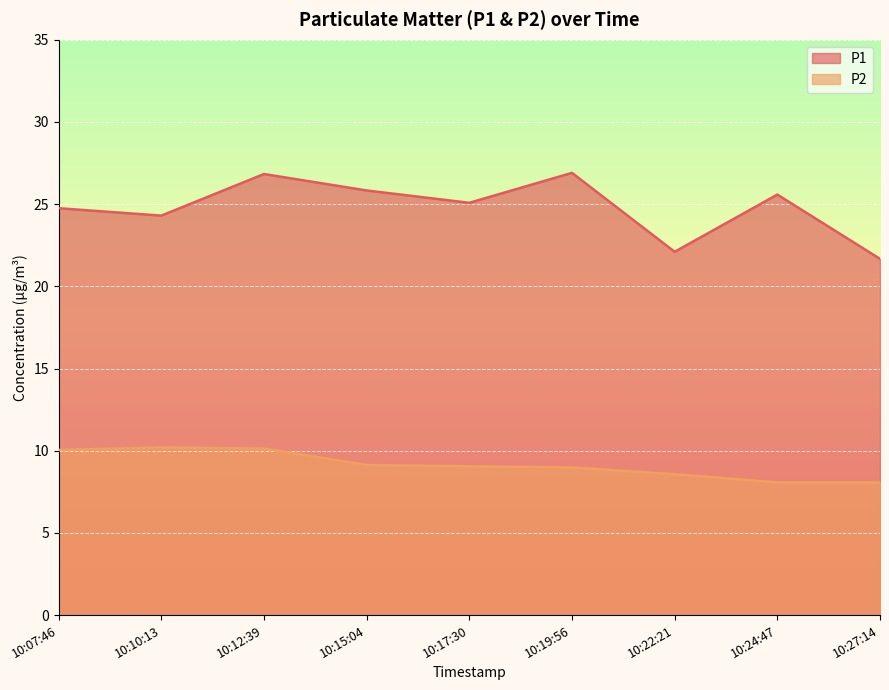

What value does the P2 series have at 10:22:21?

8.6